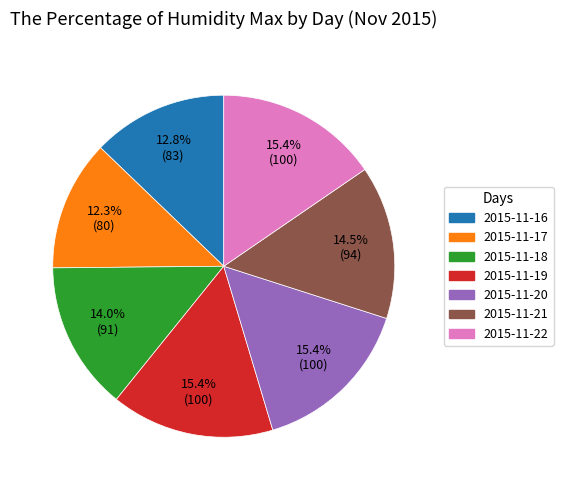

Do 2015-11-18 and 2015-11-17 together represent more than half of the pie?

No